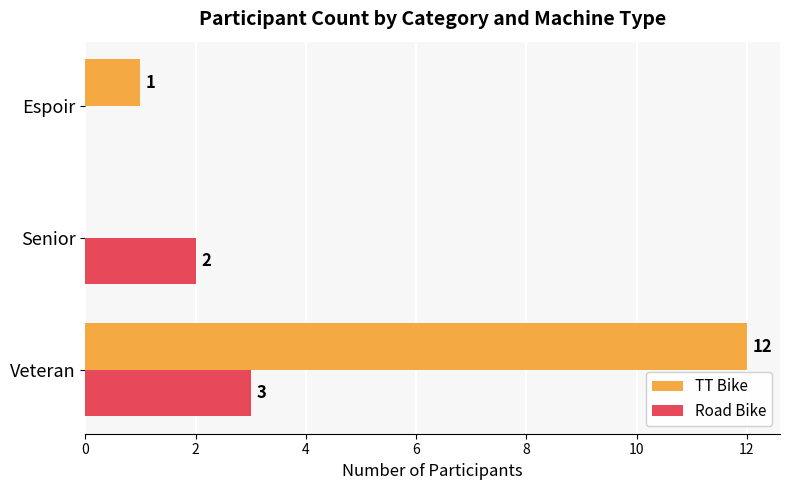

How many values in Road Bike are above zero?

2